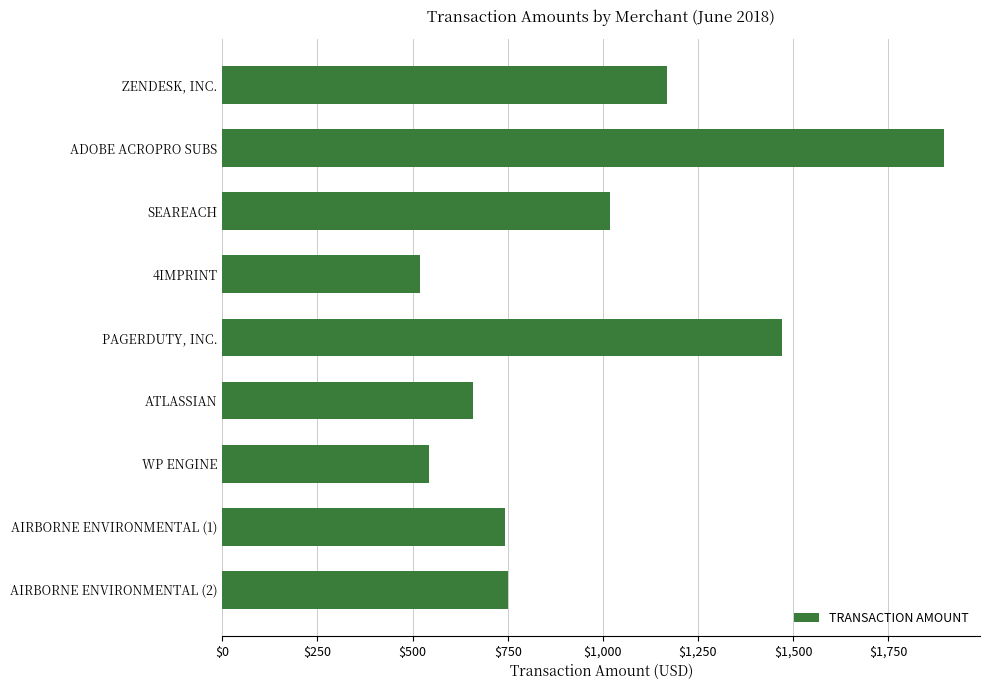

List the labels in order of value, smallest first.

4IMPRINT, WP ENGINE, ATLASSIAN, AIRBORNE ENVIRONMENTAL (1), AIRBORNE ENVIRONMENTAL (2), SEAREACH, ZENDESK, INC., PAGERDUTY, INC., ADOBE ACROPRO SUBS